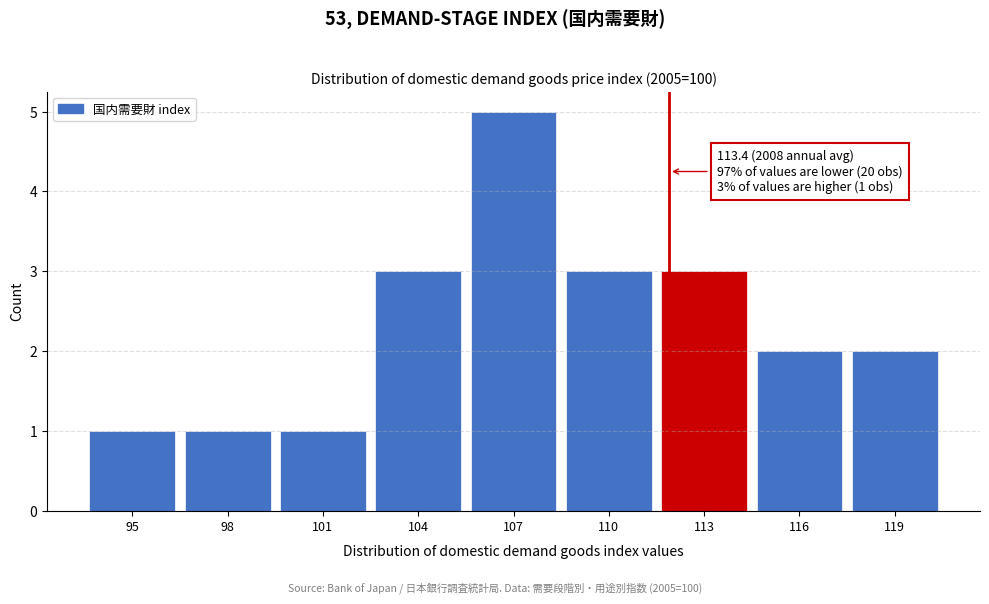

Reading left to right, transcribe all the data shown in this chart.

1	1	1	3	5	3	3	2	2